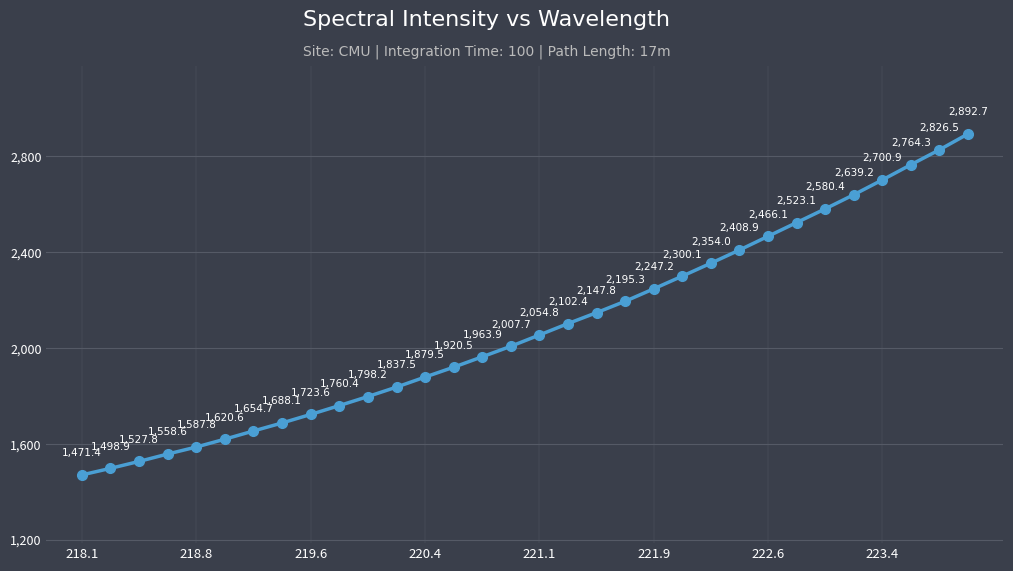

What is the greatest value displayed?

2892.7